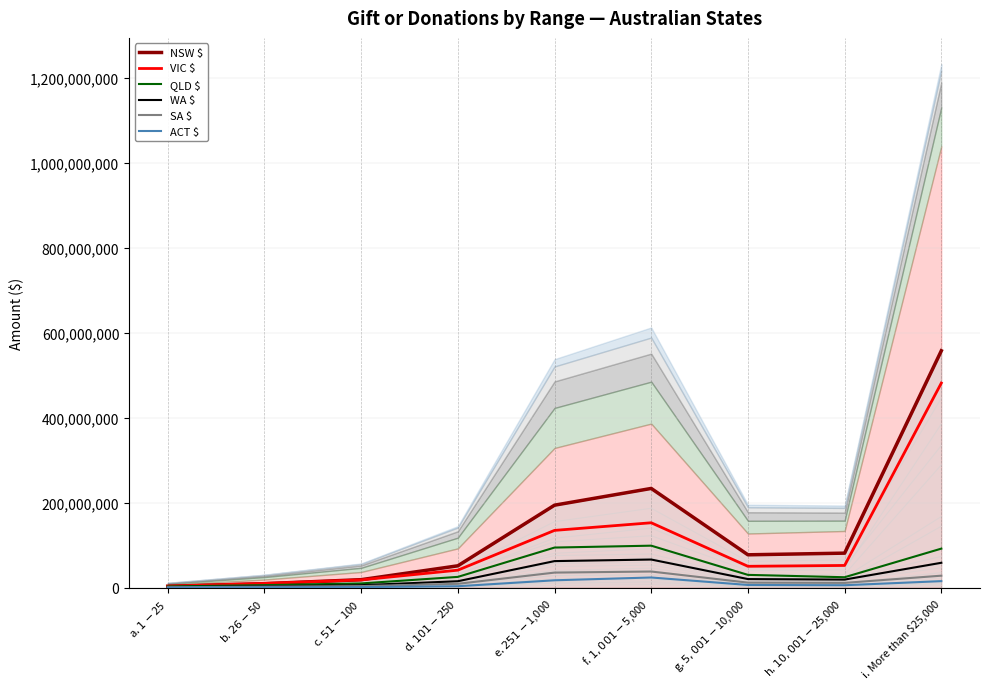

Rank the series by their maximum value, from lowest to highest.

ACT $, SA $, WA $, QLD $, VIC $, NSW $